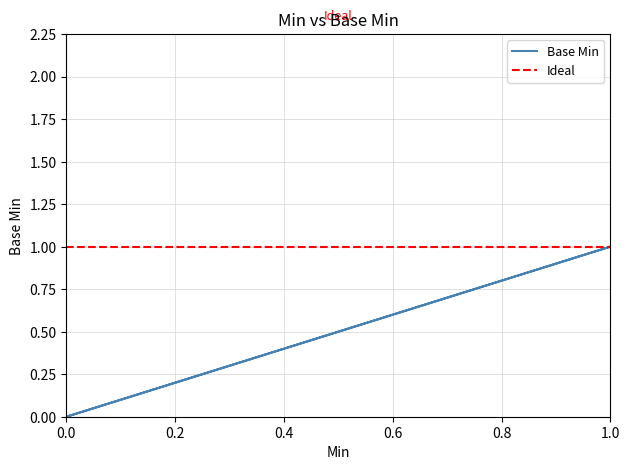

How many values are above zero?

1